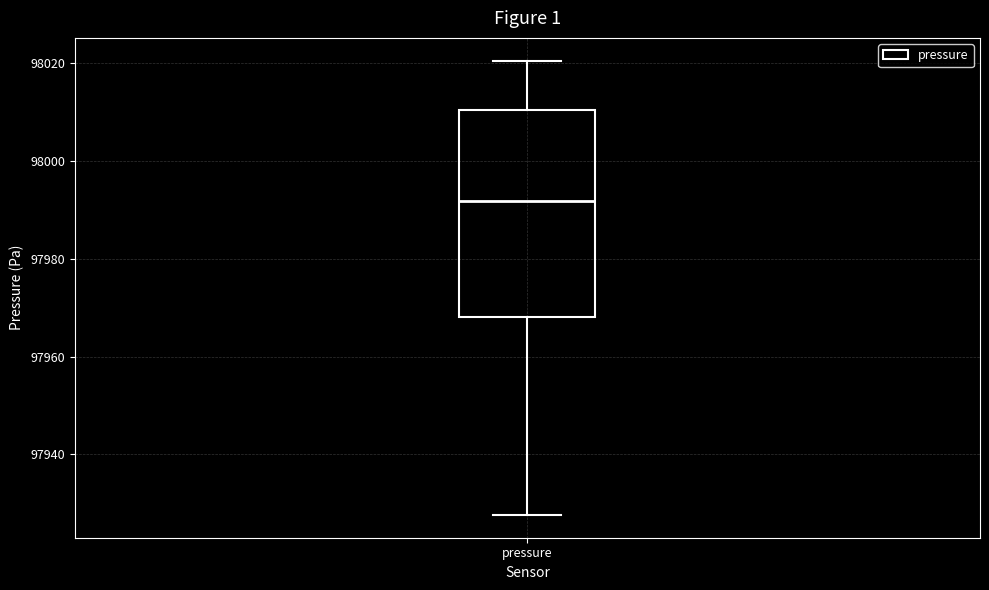

Read this box plot against the y-axis: the position of the median line, the range covered by the box, and the ends of both whiskers. The values are not printed on the chart, so give them approximately, as read against the axis.

median 97992, box 97968 to 98010, whiskers 97928 to 98020